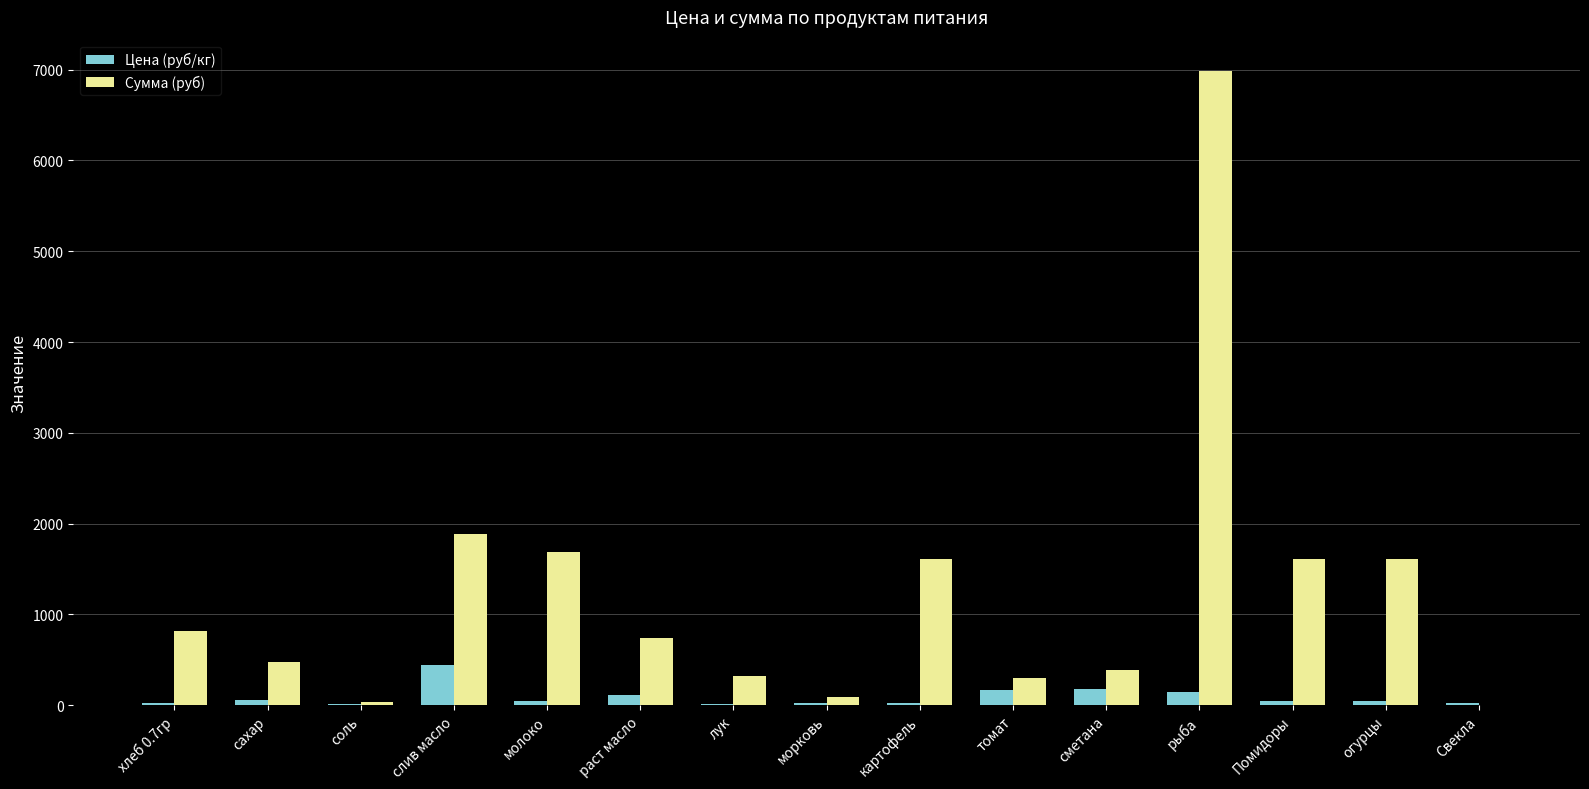

What is the greatest value displayed?

6981.0